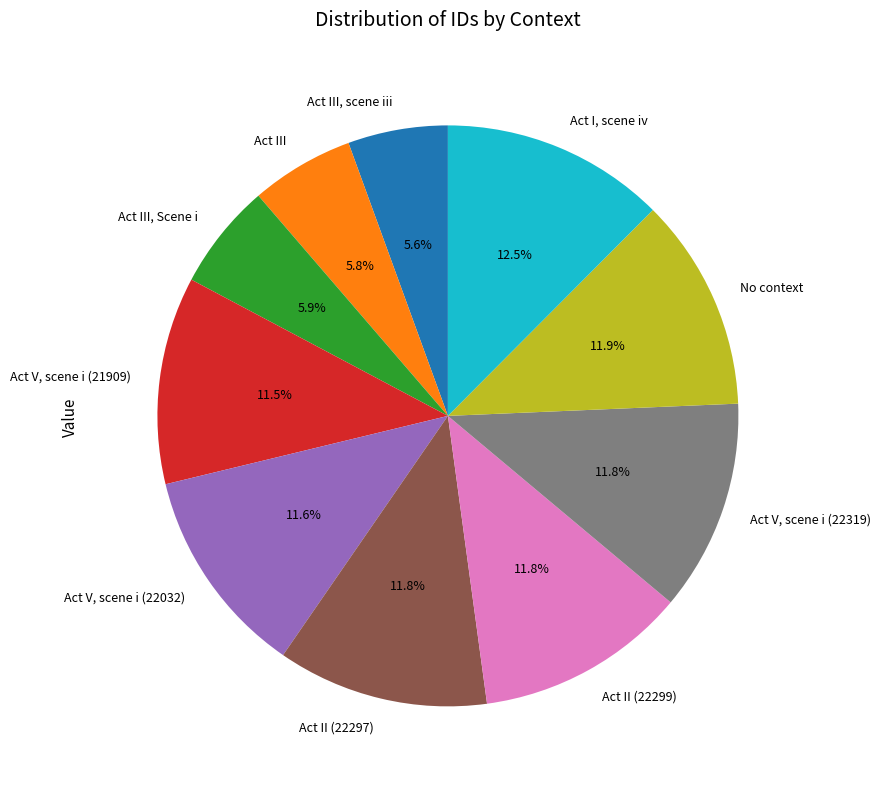

To the nearest percent, what portion does Act V, scene i (22032) represent?

12%